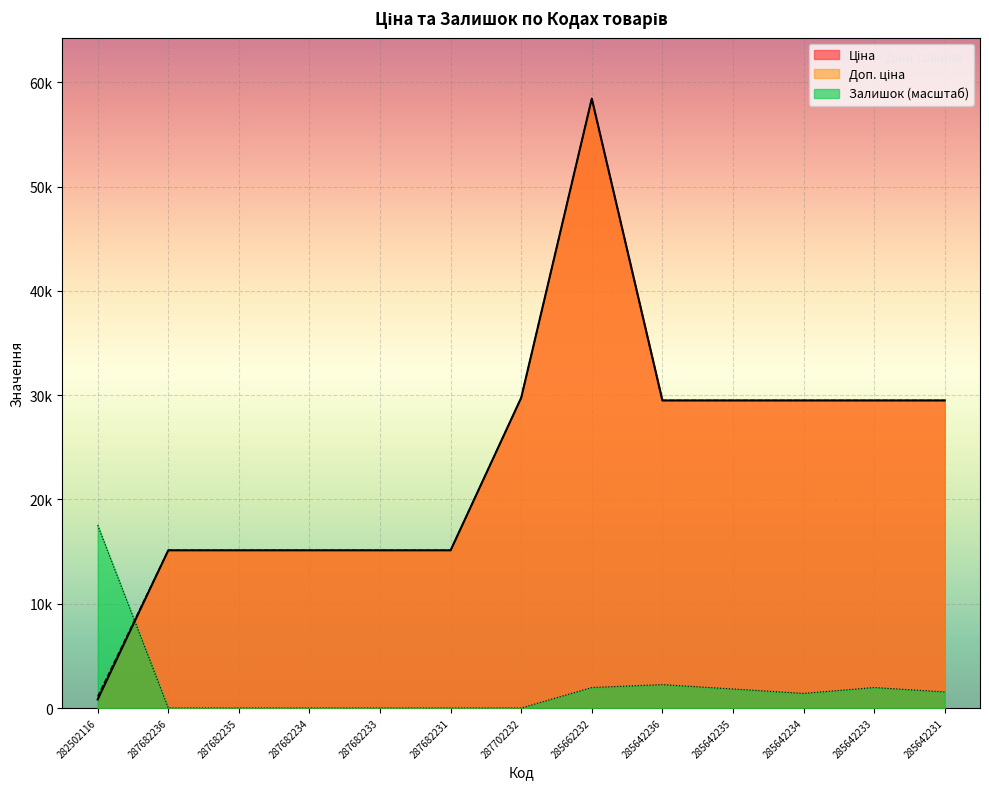

How many data points does each series have?

13